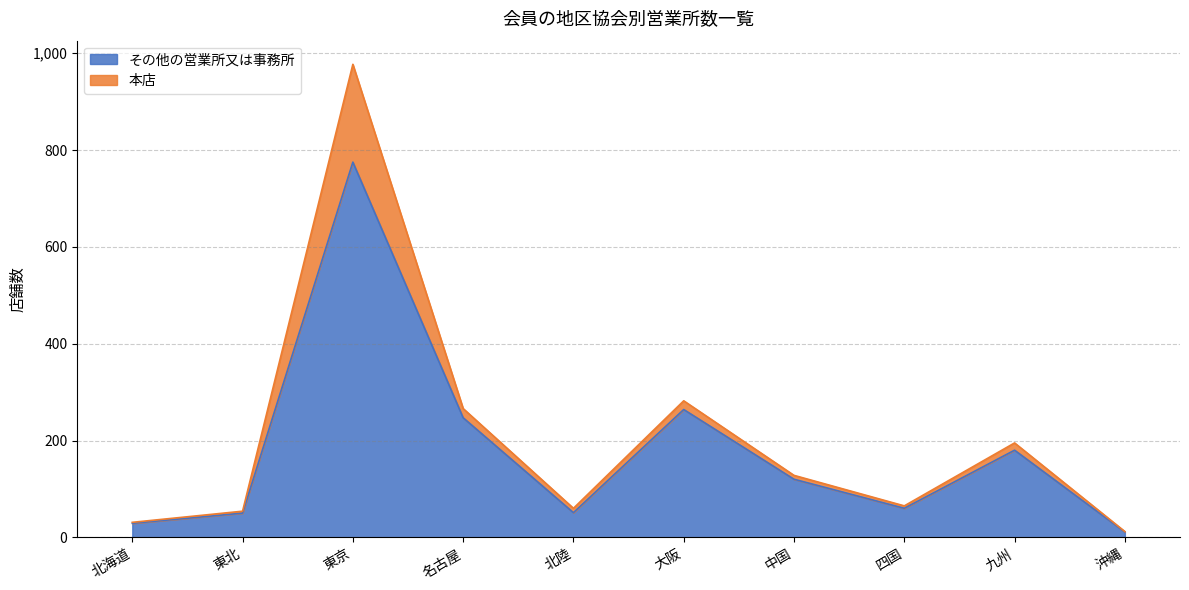

What is the label of the 6th point from the right?

北陸